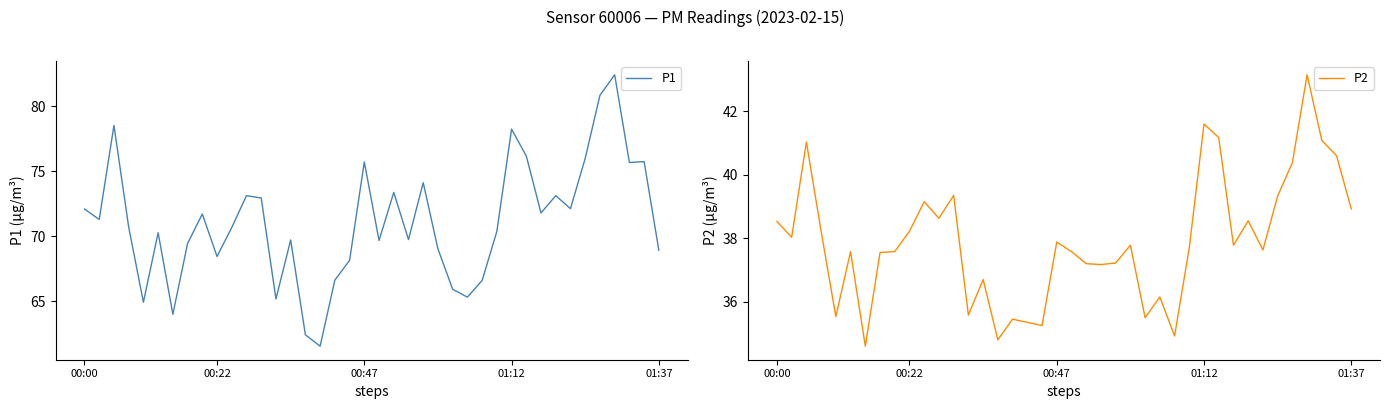

Is it true that P1 equals 98.8 at 00:00?

False